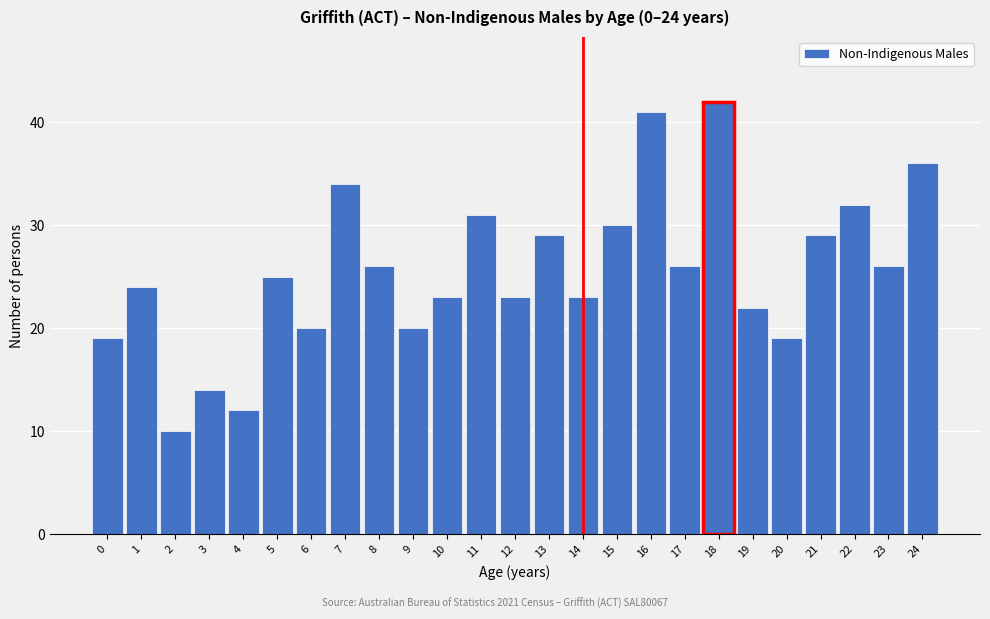

Reading left to right, what are all the values shown in this chart?

19	24	10	14	12	25	20	34	26	20	23	31	23	29	23	30	41	26	42	22	19	29	32	26	36